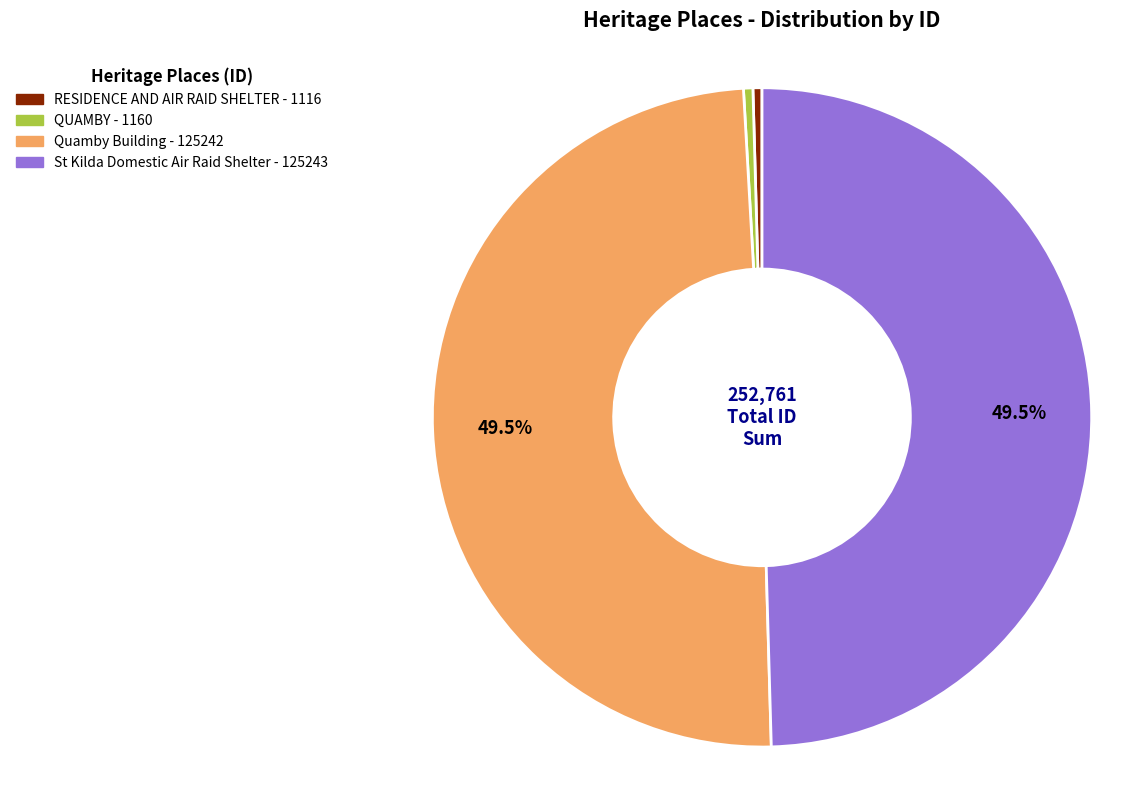

Is it true that St Kilda Domestic Air Raid Shelter is 41% of the pie?

False